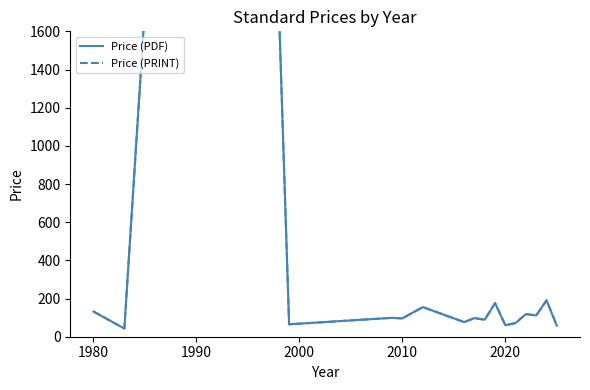

What are all the series names shown in the legend?

Price (PDF), Price (PRINT)